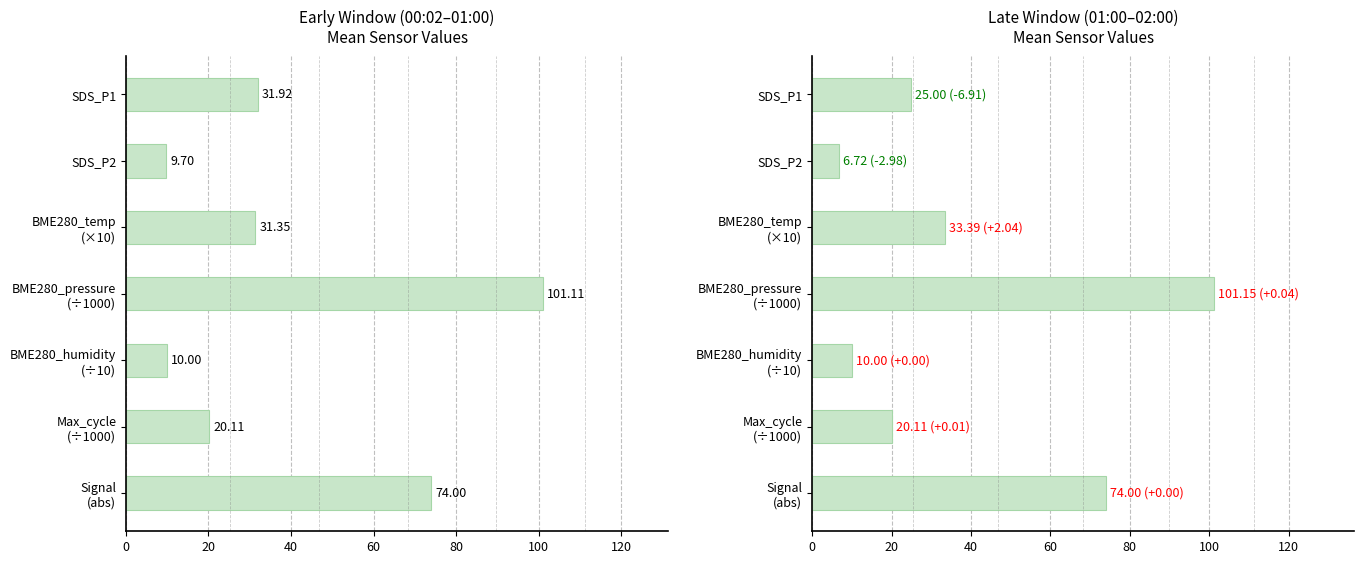

What is the value of the Early window bar at the 2nd from the left?

9.7